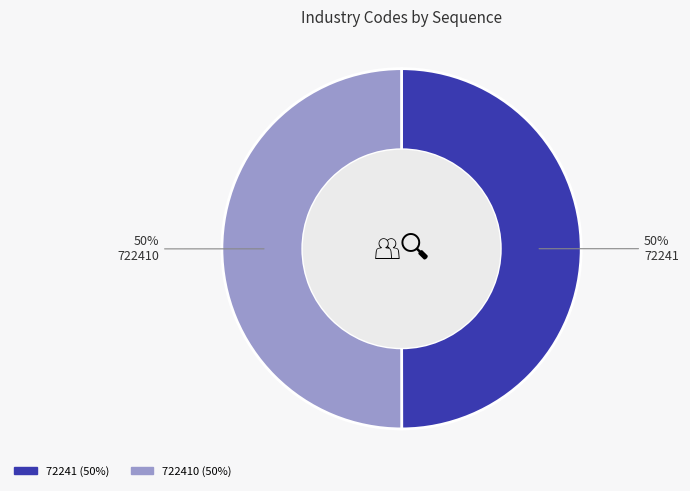

Count the number of slices in the pie.

2